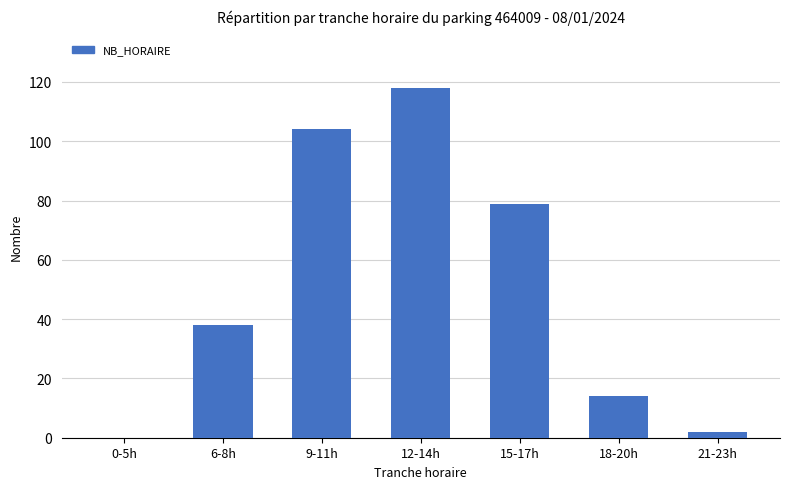

What is the difference between the values at 9-11h and 12-14h?

14